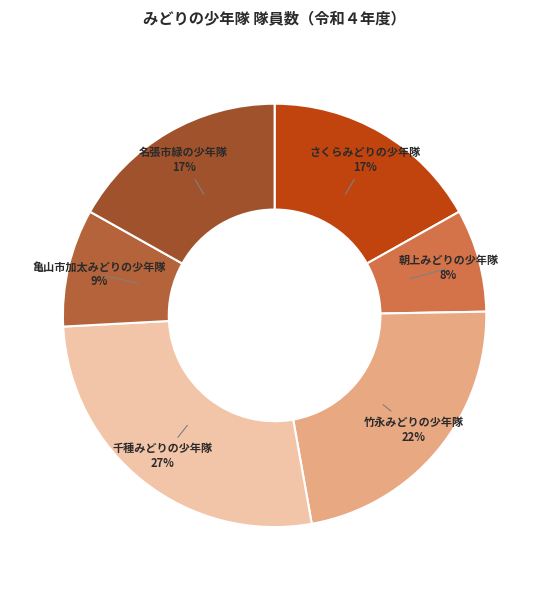

What percentage is the 竹永みどりの少年隊 slice, to the nearest percent?

22%